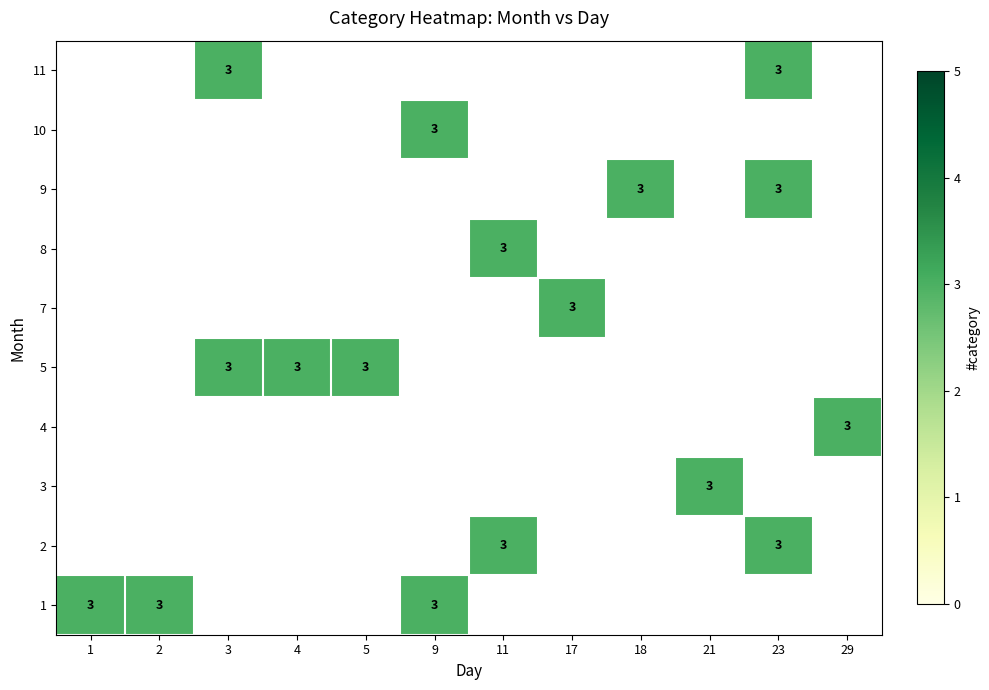

Is the value of 7 at 1 greater than the value of 5 at 9?

No